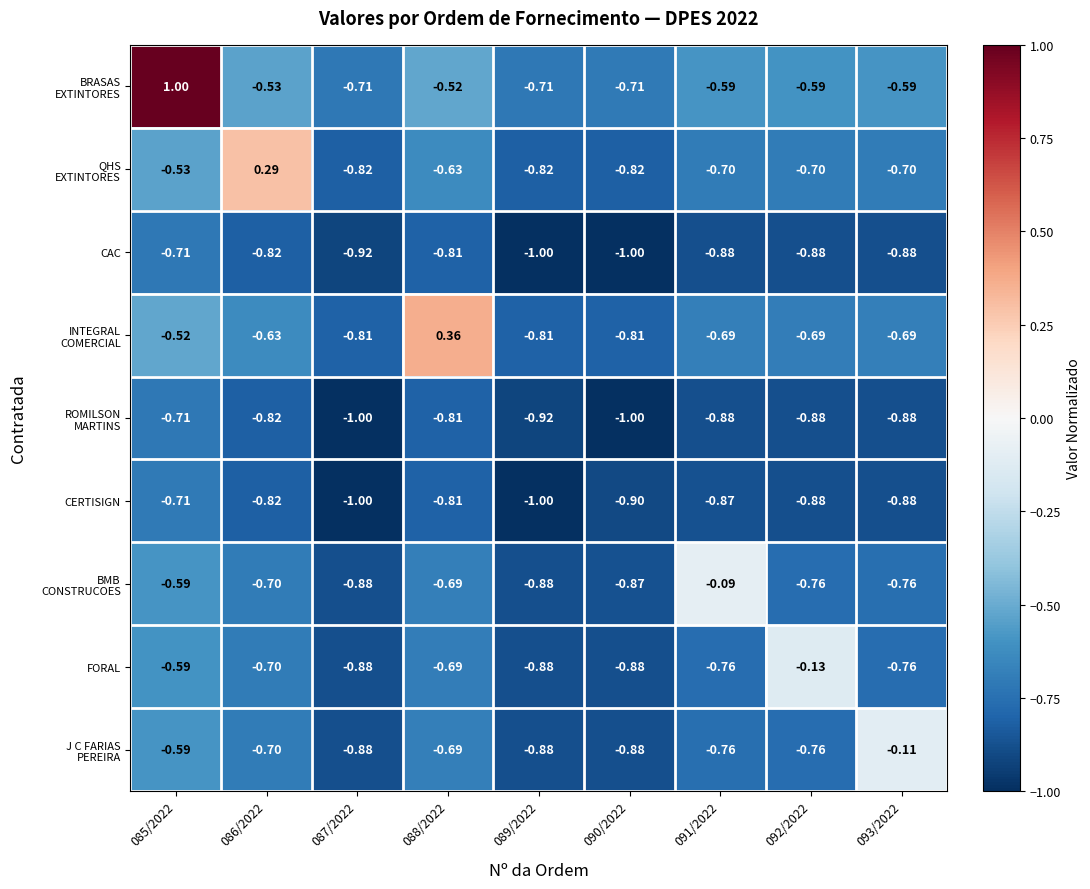

What is the total value across all series at 090/2022?

-7.9